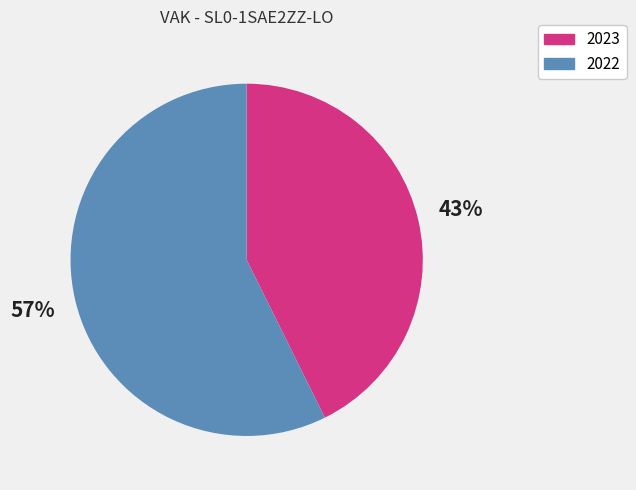

To the nearest percent, what portion does 2022 represent?

57%